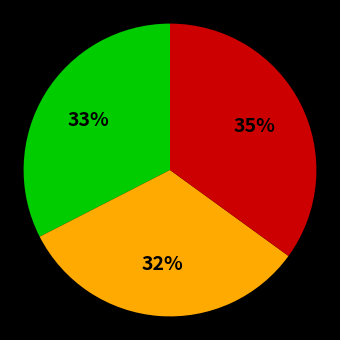

Is there any slice that represents more than half of the pie?

No